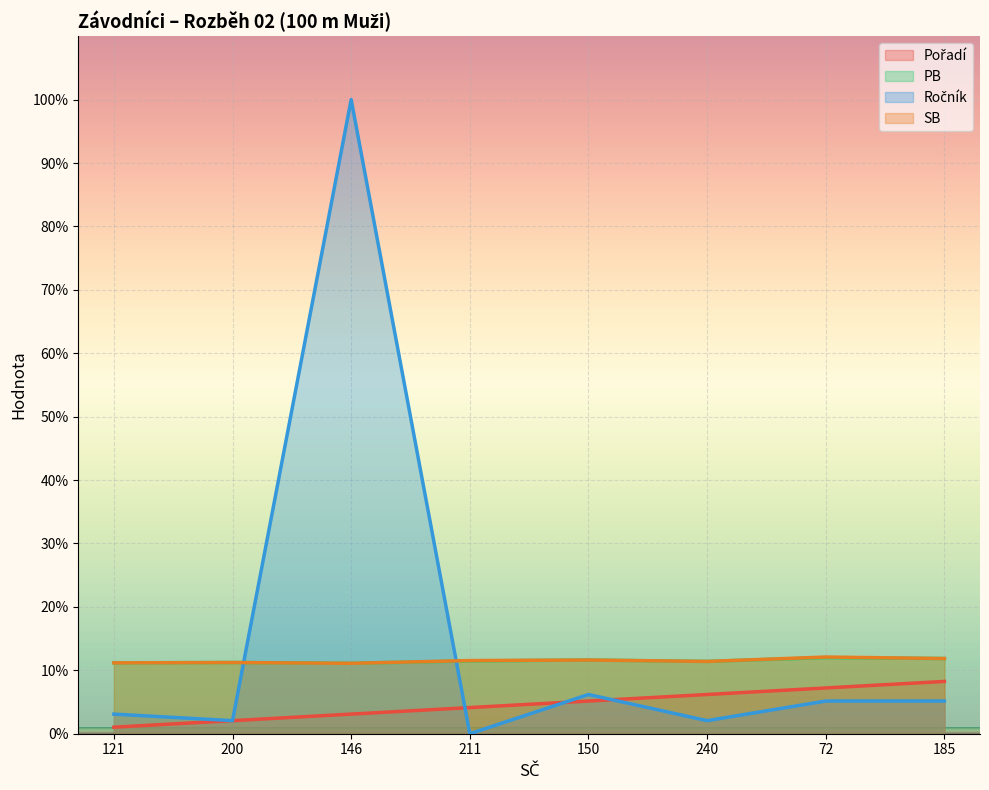

Between 211 and 72, which series saw the biggest shift?

Ročník